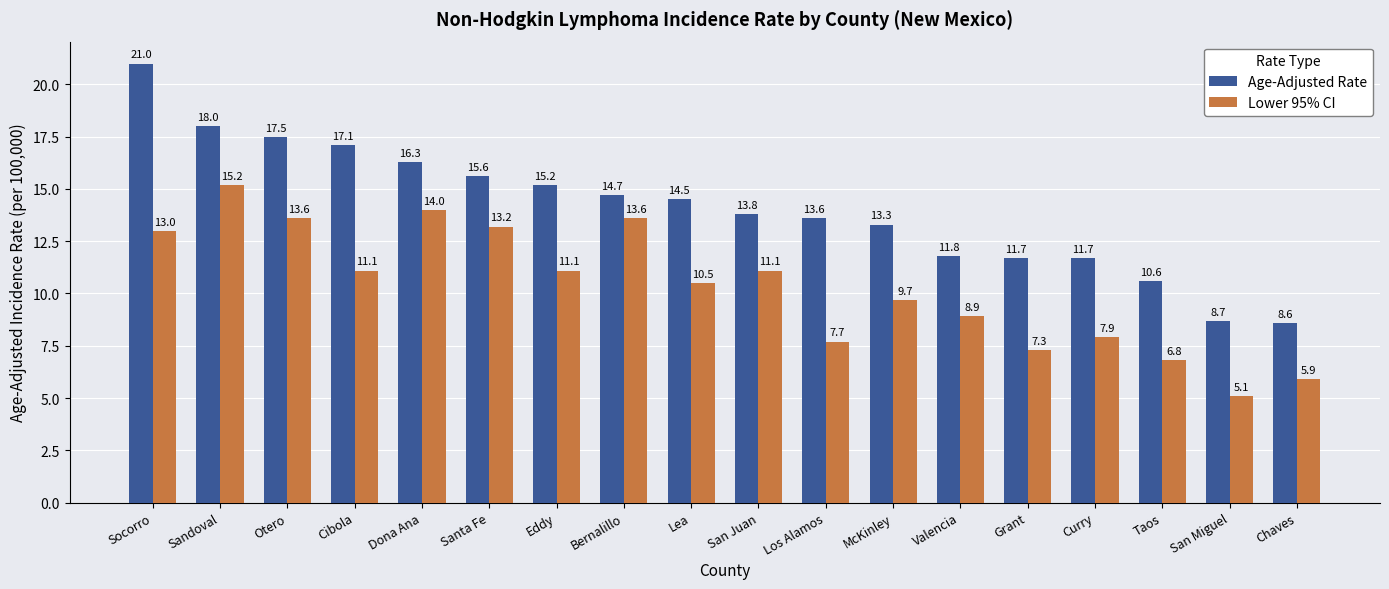

At which label does Age-Adjusted Rate reach its minimum?

Chaves